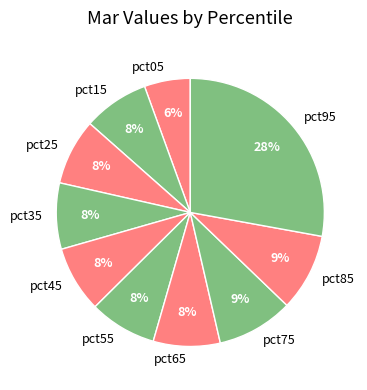

Do pct05 and pct45 together represent more than half of the pie?

No